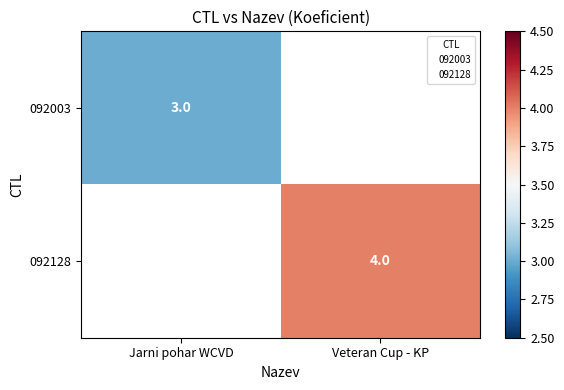

Which label corresponds to the largest value in the chart?

Veteran Cup - KP